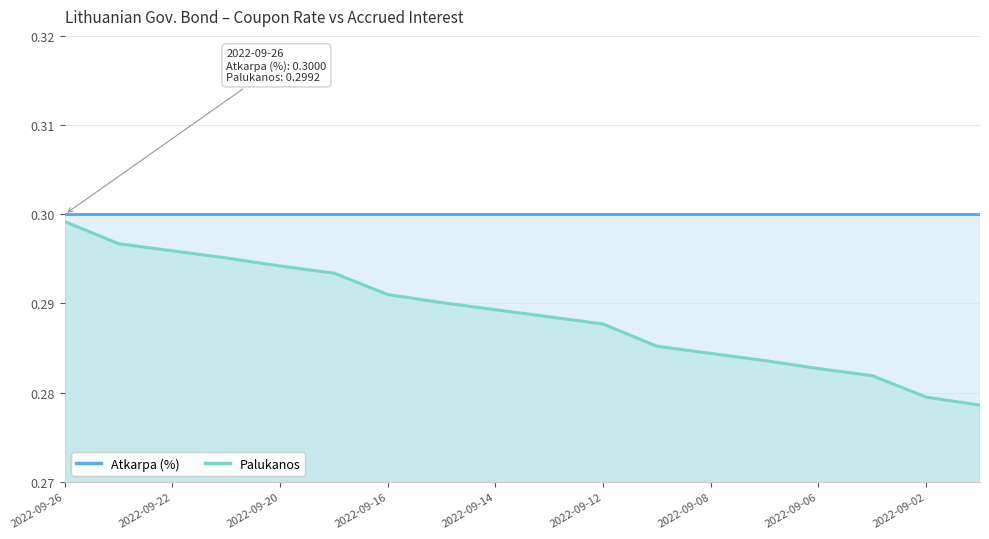

At 2022-09-22, list the series in order from largest to smallest.

Atkarpa (%), Palukanos